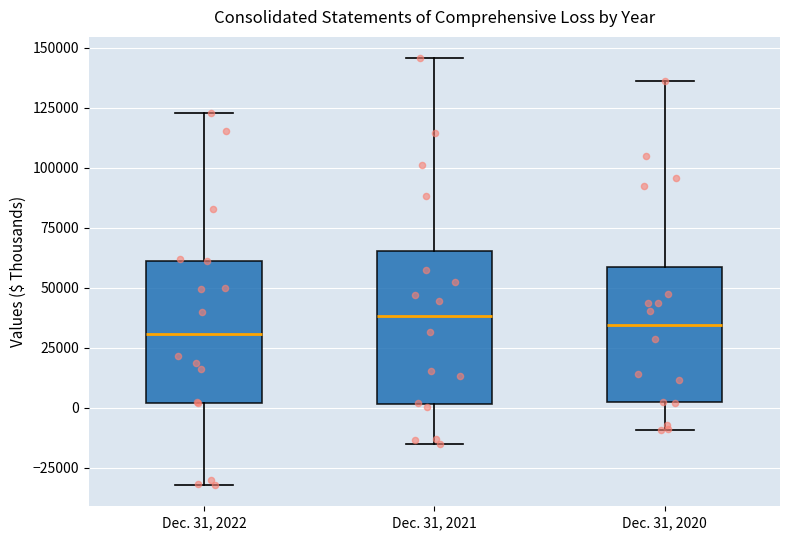

Reading left to right, transcribe this box plot: for each box, give where its median line is, the range the box spans, and where its two whiskers end, as read against the y-axis. The values are not printed on the chart, so give them approximately, as read against the axis.

Dec. 31, 2022: median 30000, box 0 to 60000, whiskers -30000 to 125000
Dec. 31, 2021: median 40000, box 0 to 65000, whiskers -15000 to 145000
Dec. 31, 2020: median 35000, box 0 to 60000, whiskers -10000 to 135000